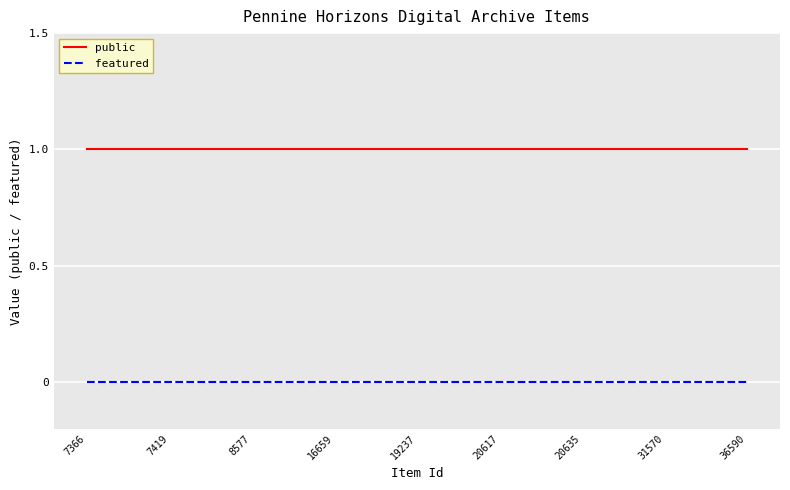

List the series in order of their peak value, lowest first.

featured, public